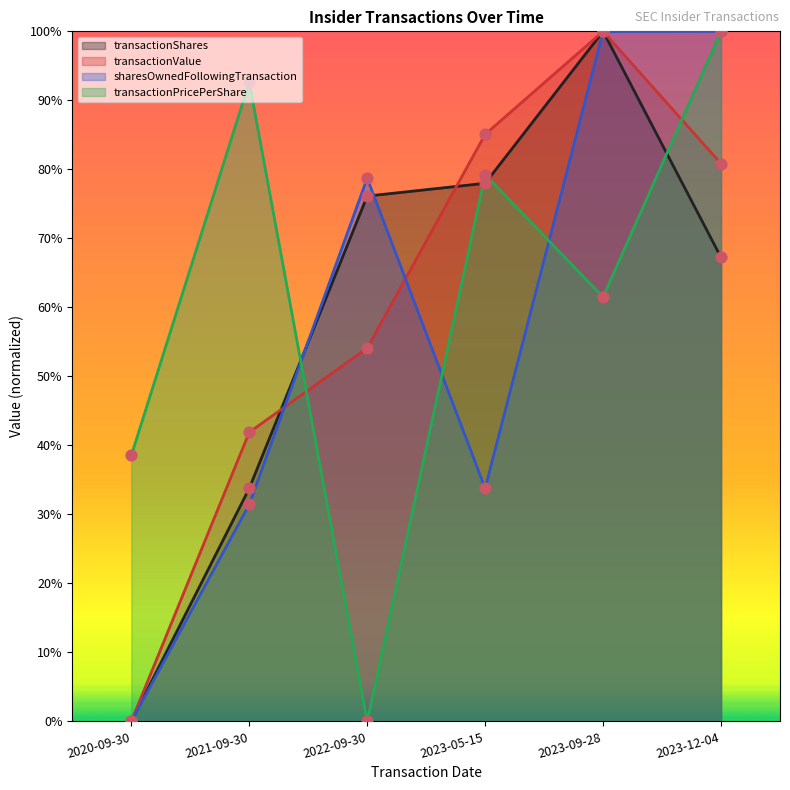

At which category is the sum across all series the highest?

2023-09-28